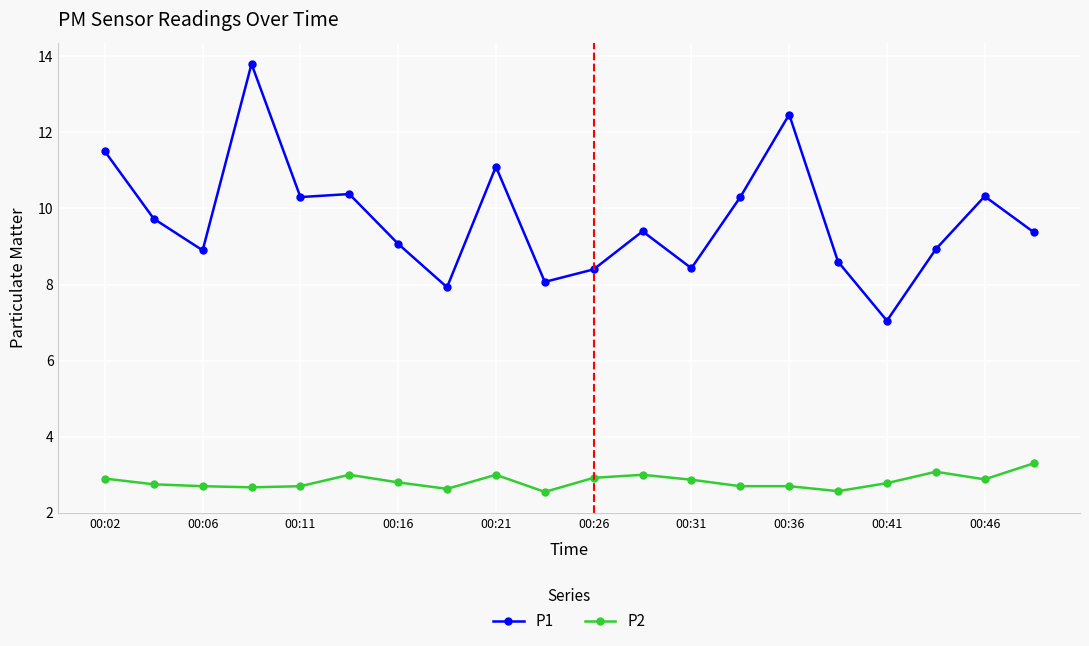

True or false: P1 and P2 intersect in this chart.

False